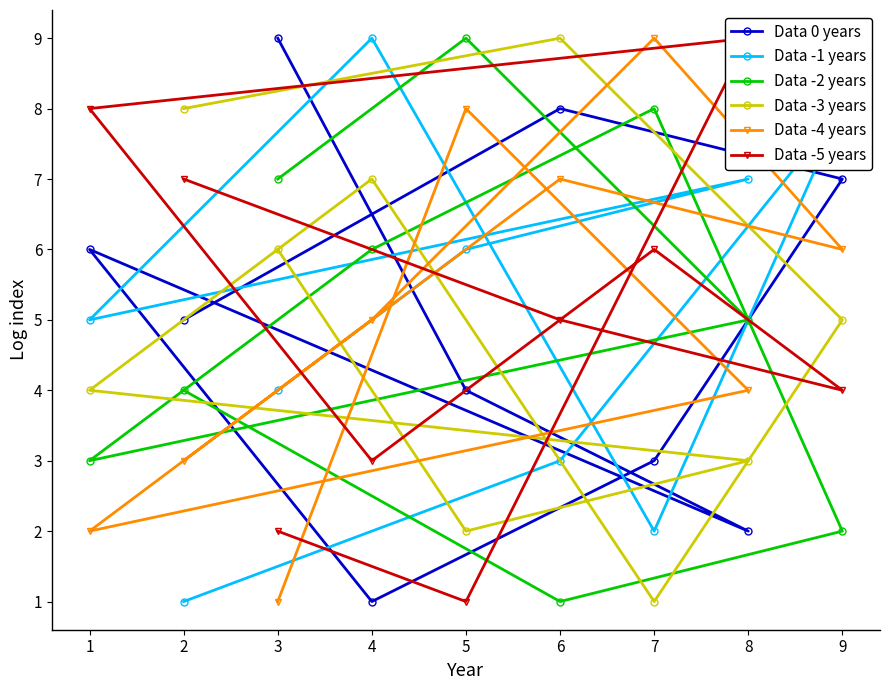

Where do Data -3 years and Data -4 years first cross each other?

6 and 9